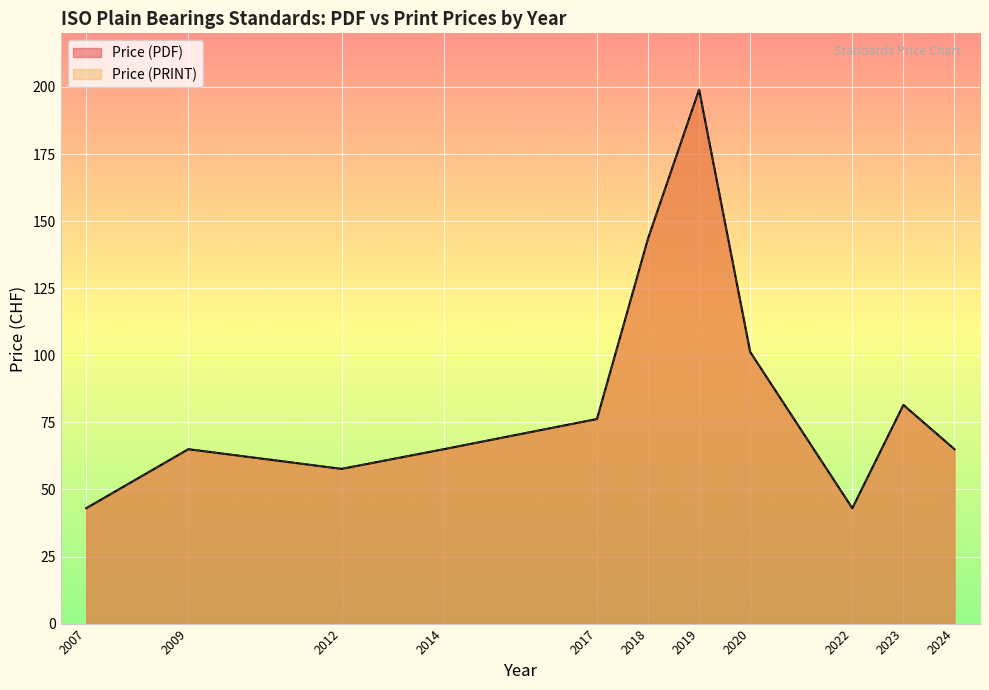

Which has a higher value, 2018 or 2019?

2019